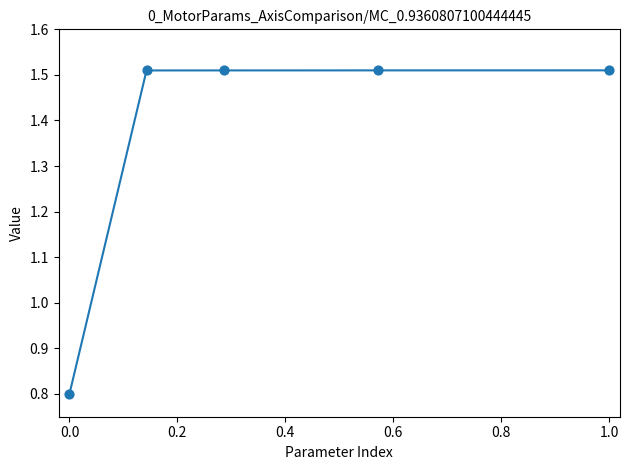

What is the minimum value shown in the chart?

0.8